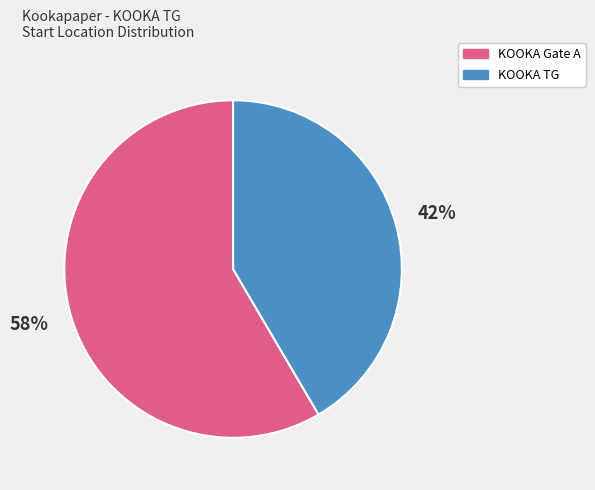

Do KOOKA TG and KOOKA Gate A together represent more than half of the pie?

Yes